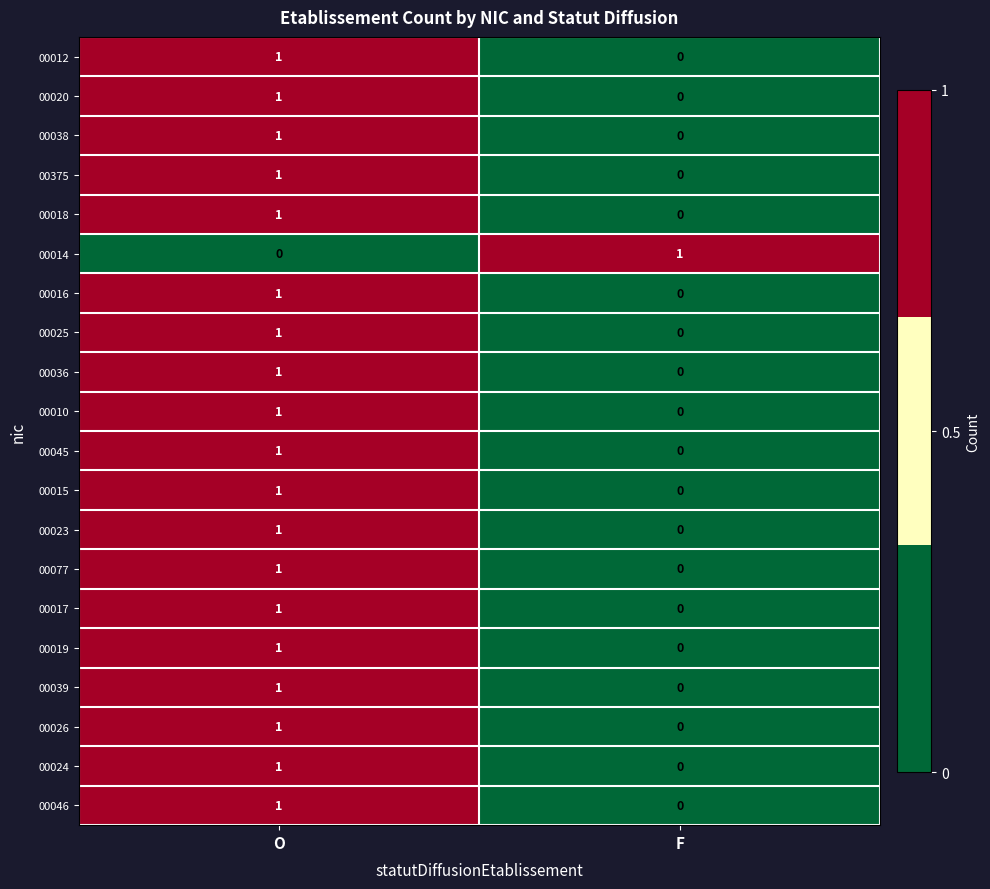

Rank the categories by 00045 value from highest to lowest.

O, F